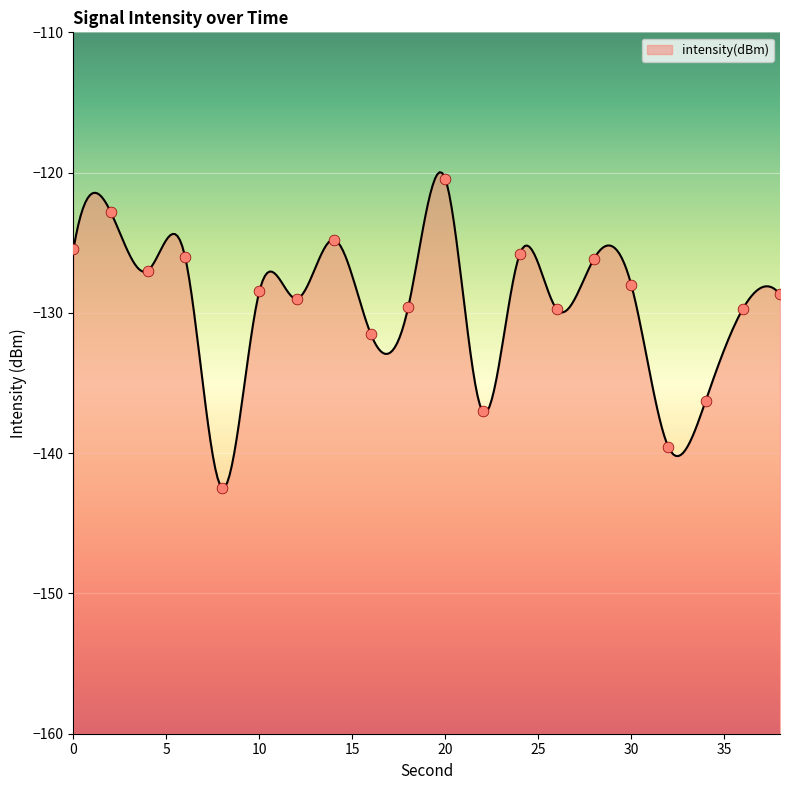

What is the change in value from 18 to 28?

+3.5